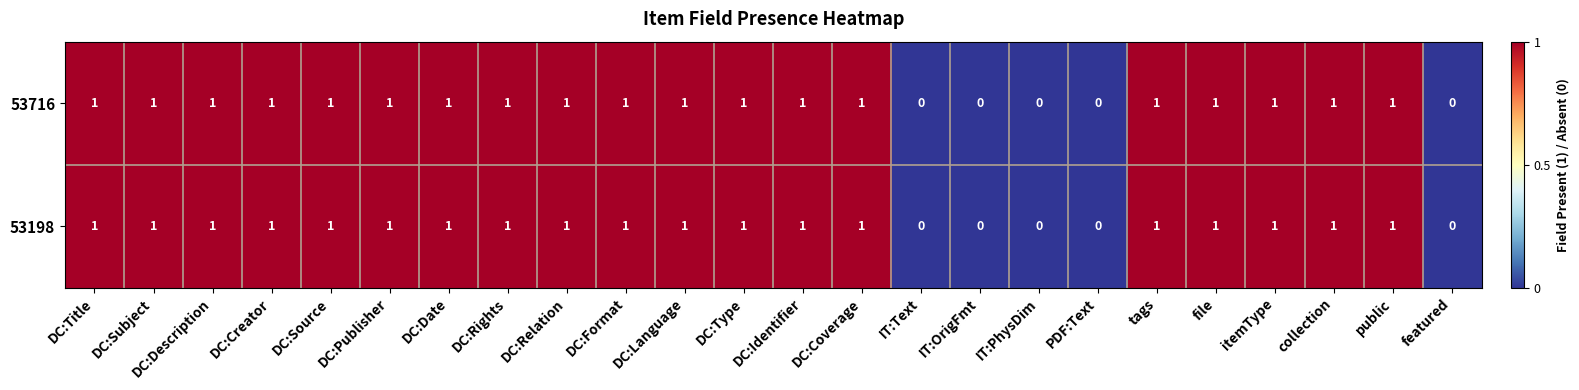

How many 53716 values are between 1 and 2?

19